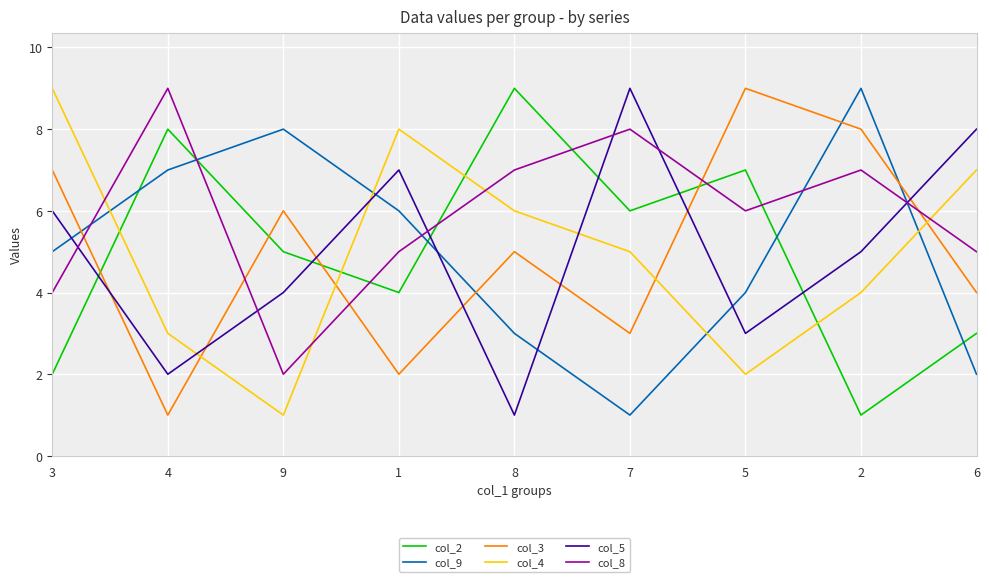

True or false: col_9 has a value of 3 at 8.

True